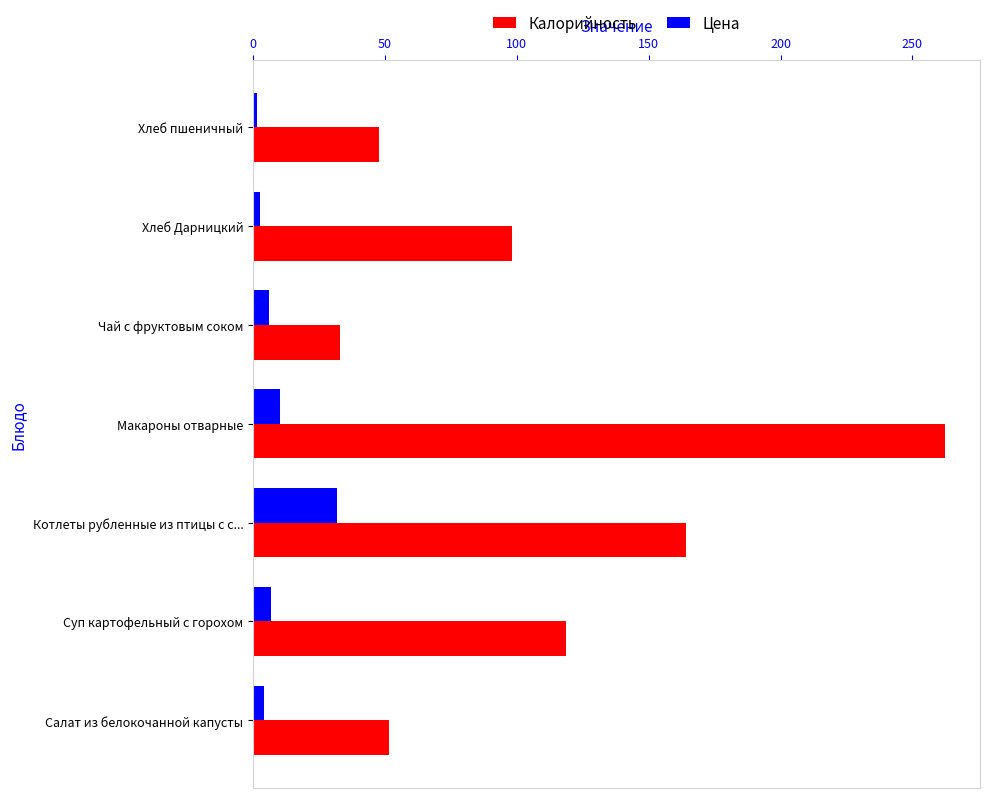

What is the difference between the highest and lowest values at Котлеты рубленные из птицы с с...?

132.0